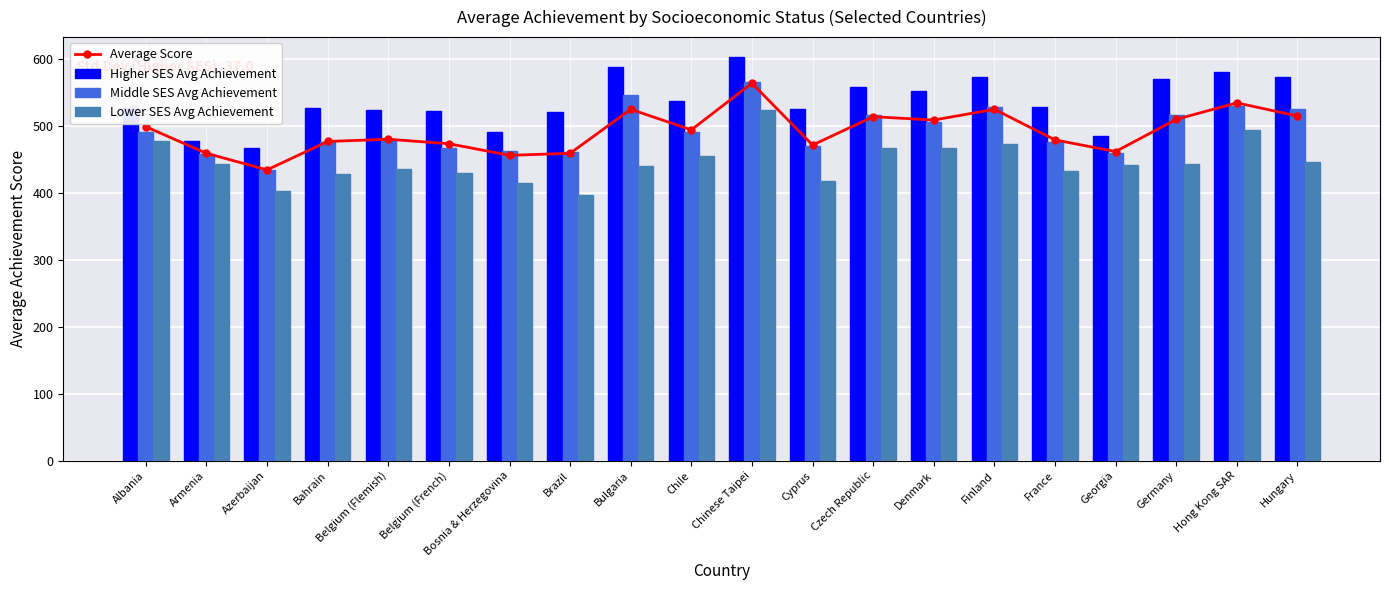

How many series are shown in this chart?

4